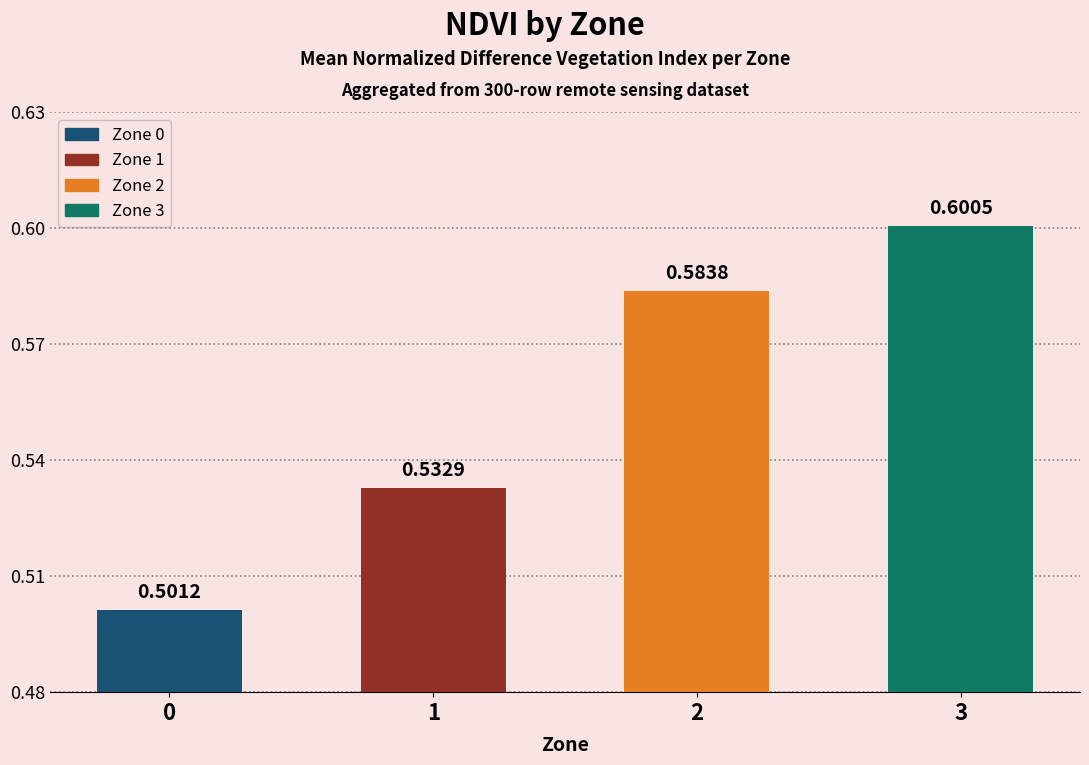

Does the chart contain any negative values?

No